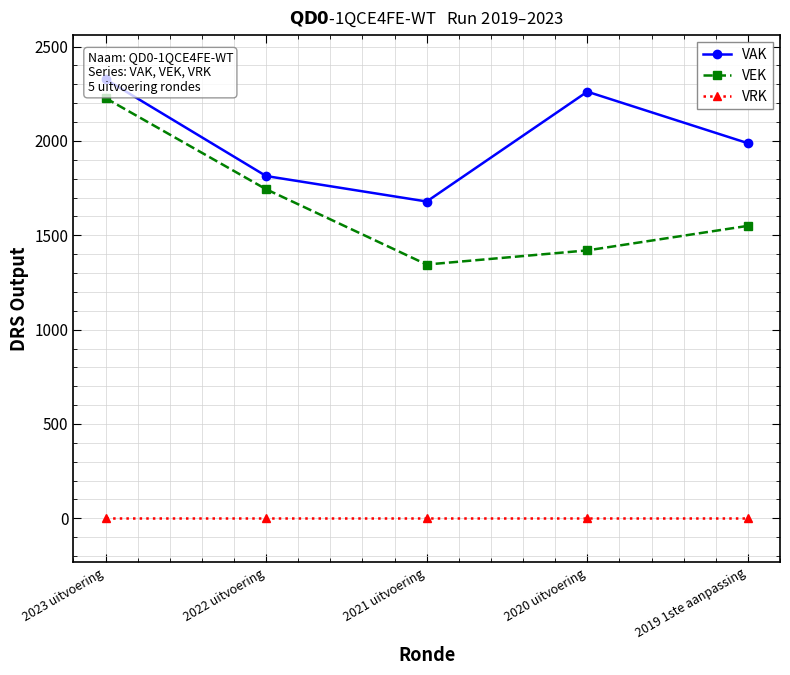

What is the difference between the second highest and minimum values in the VAK series?

582